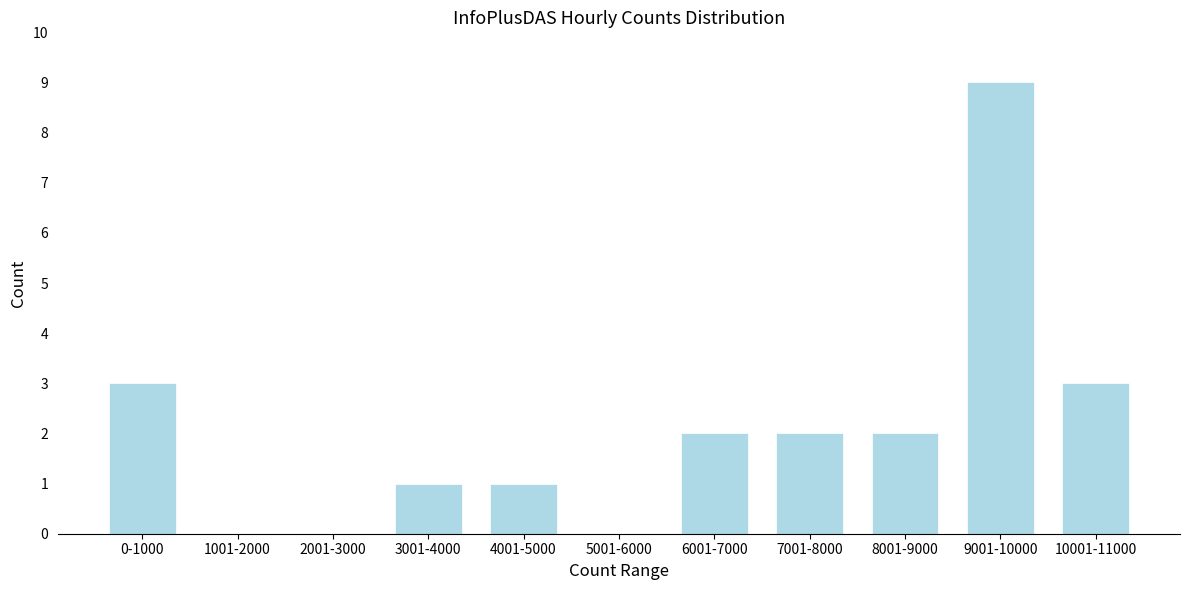

Reading left to right, what are all the values shown in this chart?

0-1000=3	1001-2000=0	2001-3000=0	3001-4000=1	4001-5000=1	5001-6000=0	6001-7000=2	7001-8000=2	8001-9000=2	9001-10000=9	10001-11000=3